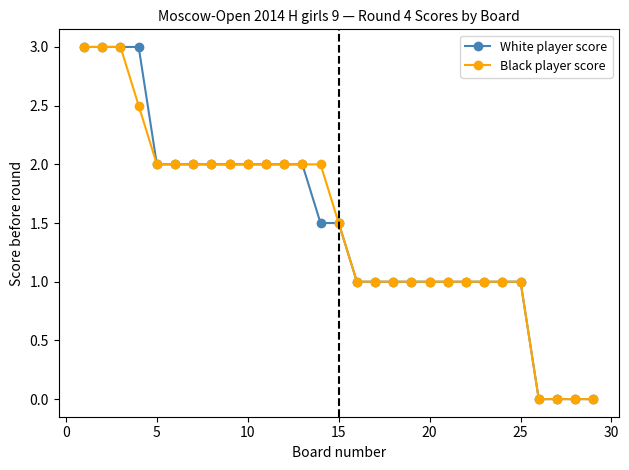

What is the maximum value shown in the chart?

3.0